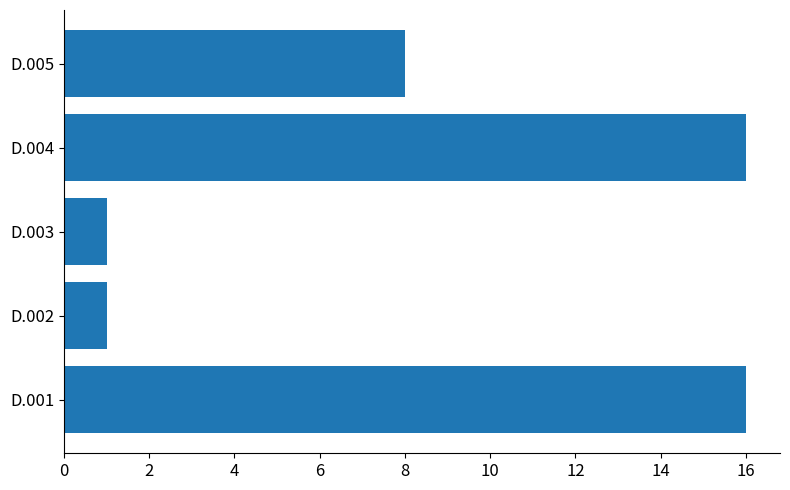

Are the bars horizontal?

Yes